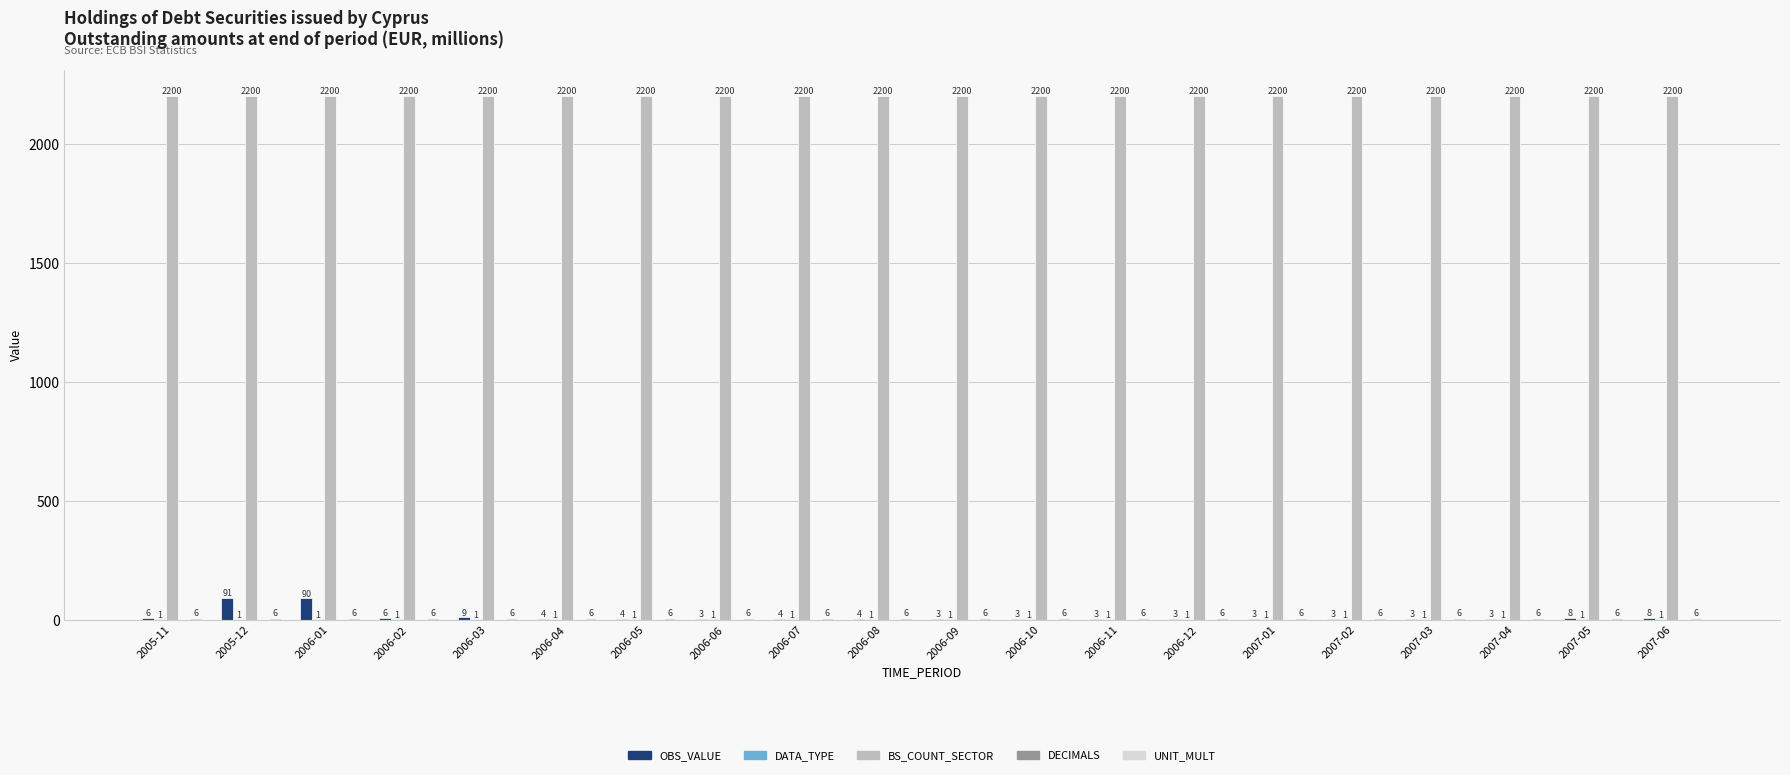

Which category has the highest value in the OBS_VALUE series?

2005-12